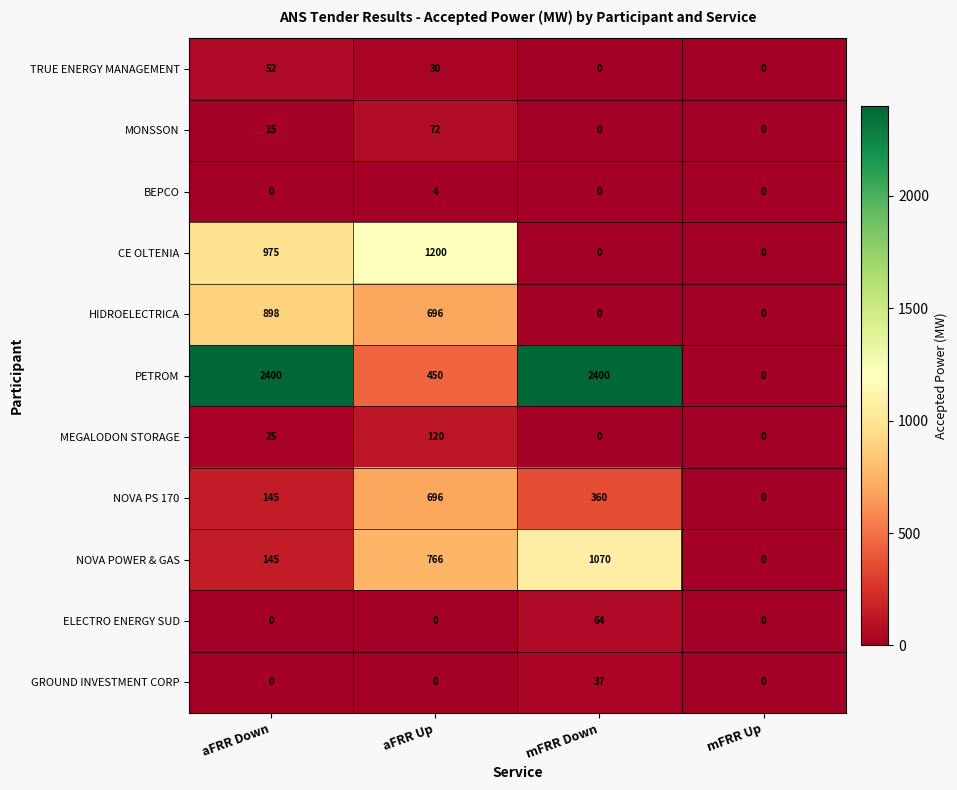

Which series changed the most between mFRR Down and mFRR Up?

PETROM